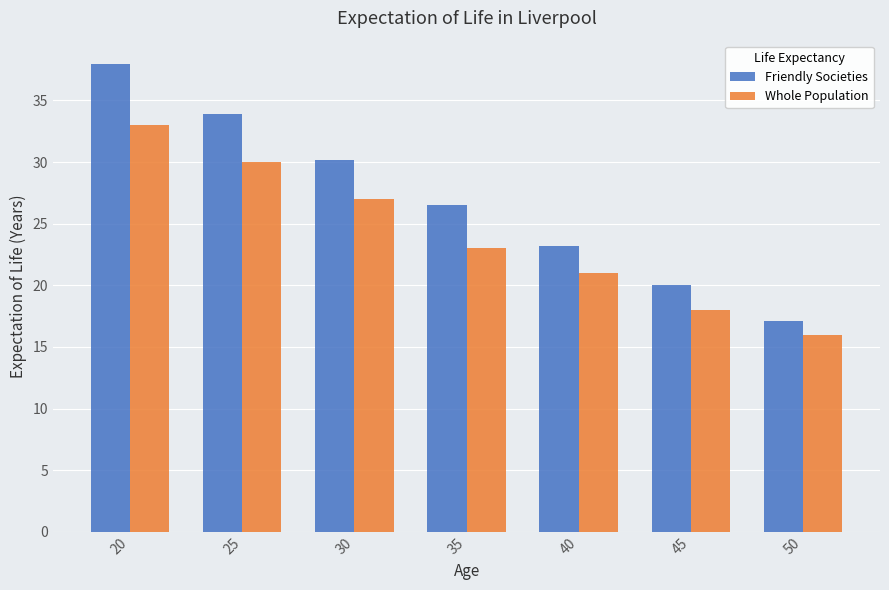

What is the value of the Friendly Societies bar at the 6th from the left?

20.0